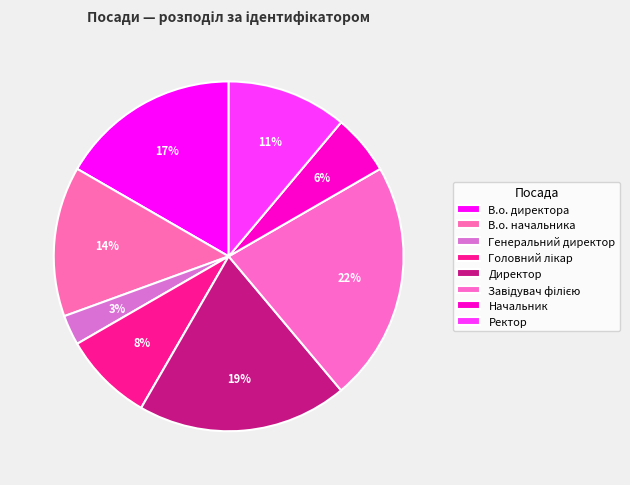

Do В.о. начальника and Ректор together represent more than half of the pie?

No